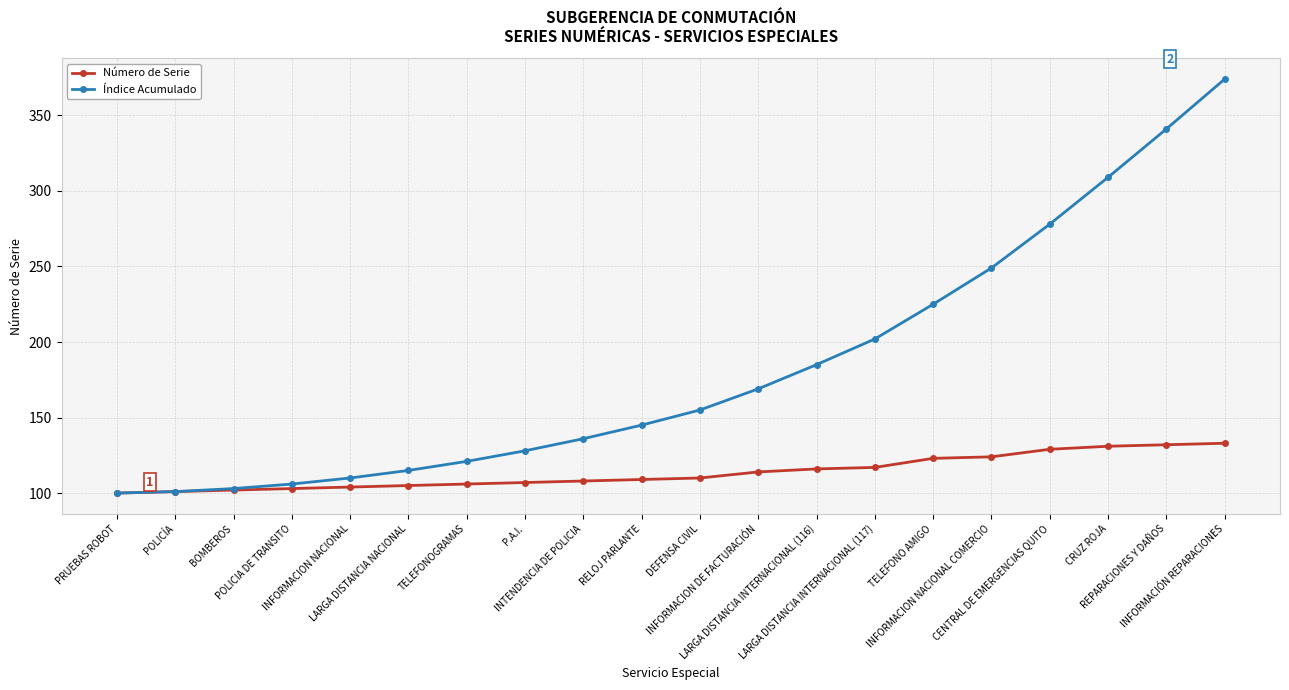

What is the label of the 4th point from the left?

POLICIA DE TRANSITO